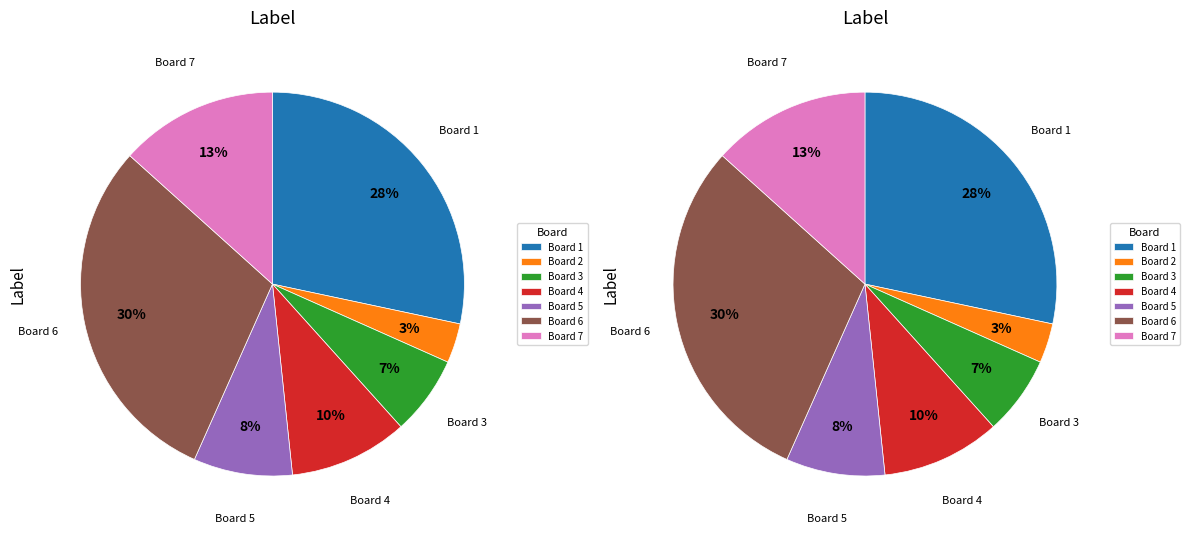

True or false: Board 7 accounts for 13% of the total.

True